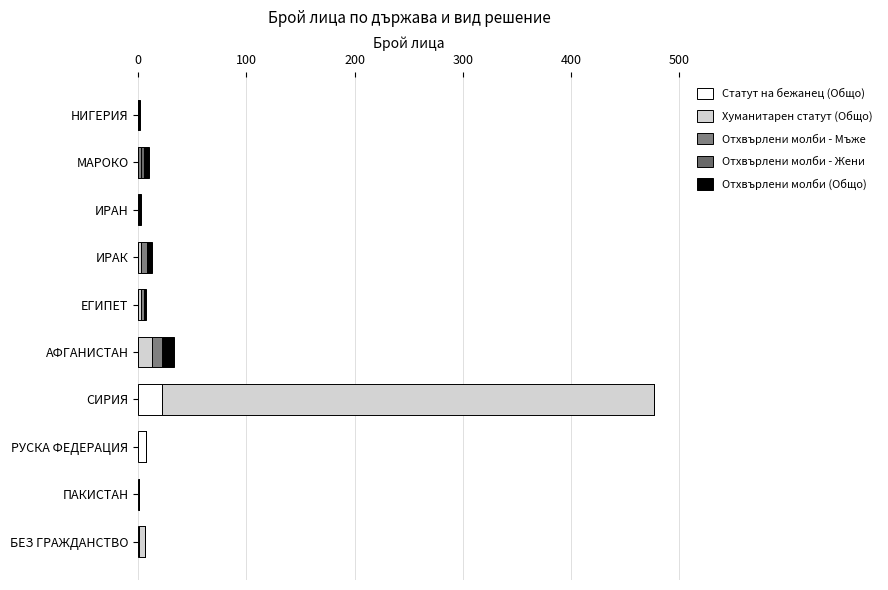

List the series in order of their peak value, lowest first.

Отхвърлени молби - Жени, Отхвърлени молби - Мъже, Отхвърлени молби (Общо), Статут на бежанец (Общо), Хуманитарен статут (Общо)